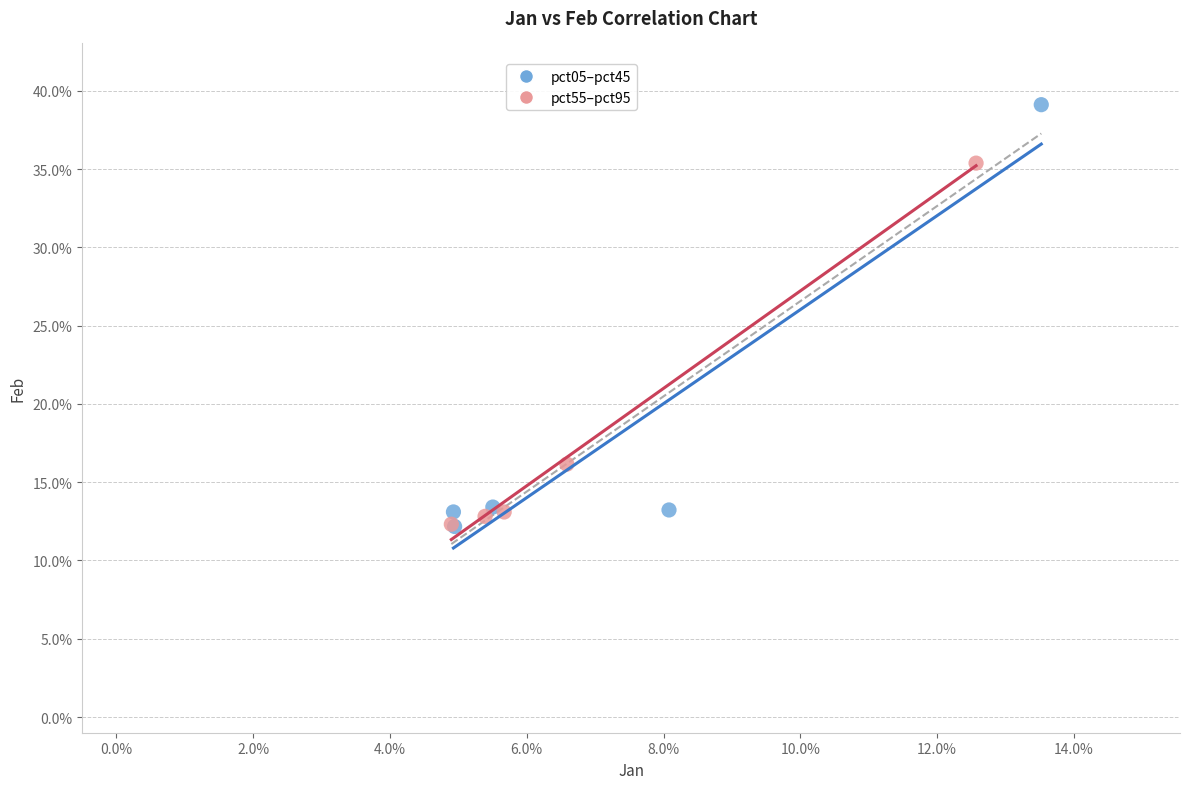

Which series reaches the maximum Y coordinate?

pct05–pct45